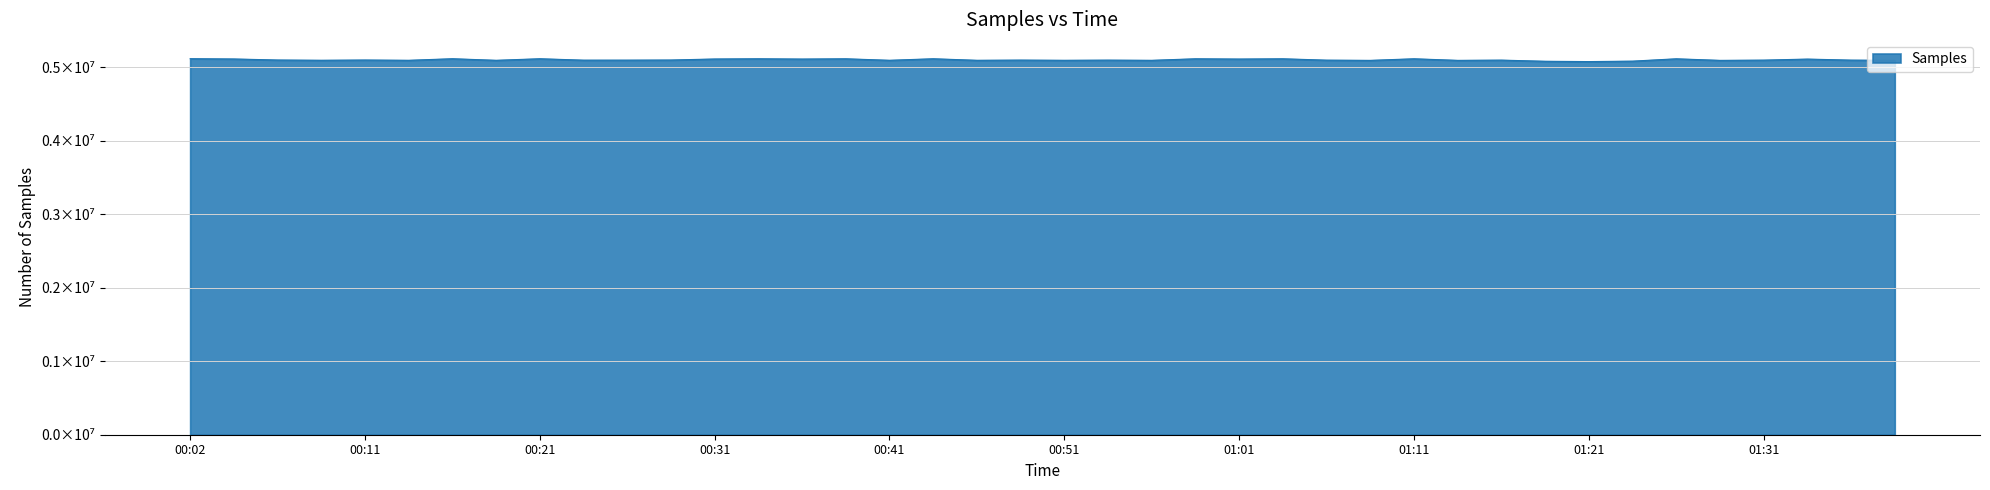

Reading left to right, extract all data points from this chart.

00:02=5114606	00:04=5110781	00:07=5096657	00:09=5092985	00:11=5096631	00:14=5092653	00:16=5114098	00:19=5092515	00:21=5113901	00:24=5094578	00:26=5094904	00:29=5096545	00:31=5110507	00:34=5113593	00:36=5109697	00:39=5113311	00:41=5092796	00:44=5113675	00:46=5092659	00:49=5095603	00:51=5092614	00:54=5095203	00:56=5092381	00:59=5113283	01:01=5109786	01:03=5113263	01:06=5094771	01:08=5091740	01:11=5113281	01:13=5091798	01:16=5095162	01:18=5079431	01:21=5075231	01:23=5081238	01:26=5113121	01:28=5091679	01:31=5095151	01:33=5109220	01:36=5095146	01:38=5092071